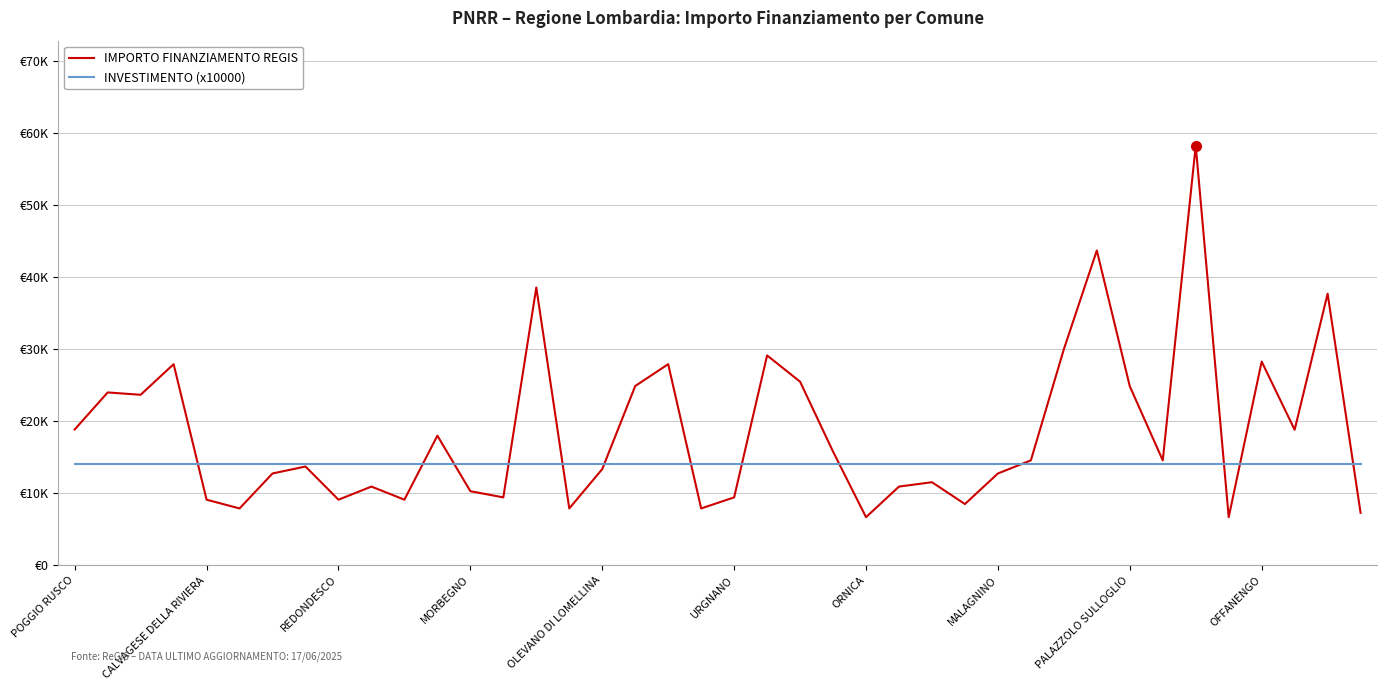

What are all the series names shown in the legend?

IMPORTO FINANZIAMENTO REGIS, INVESTIMENTO (x10000)